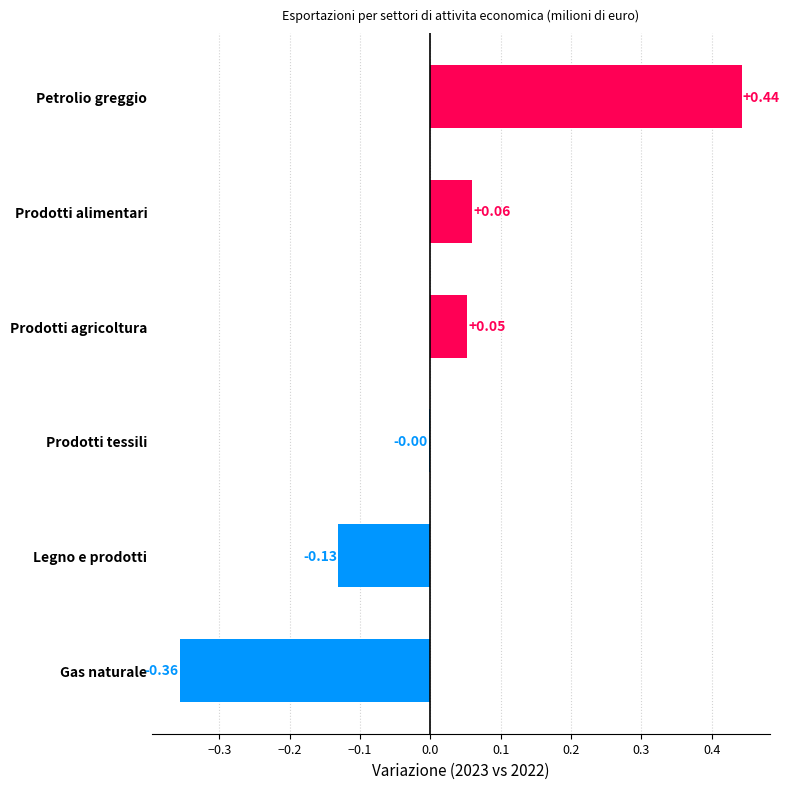

Are the bars horizontal?

Yes